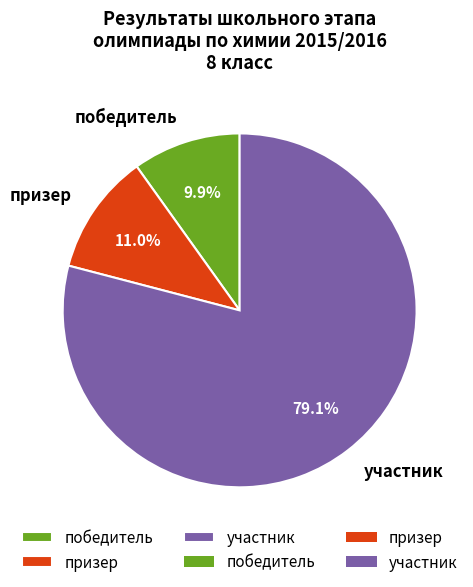

How many slices are in this pie chart?

3